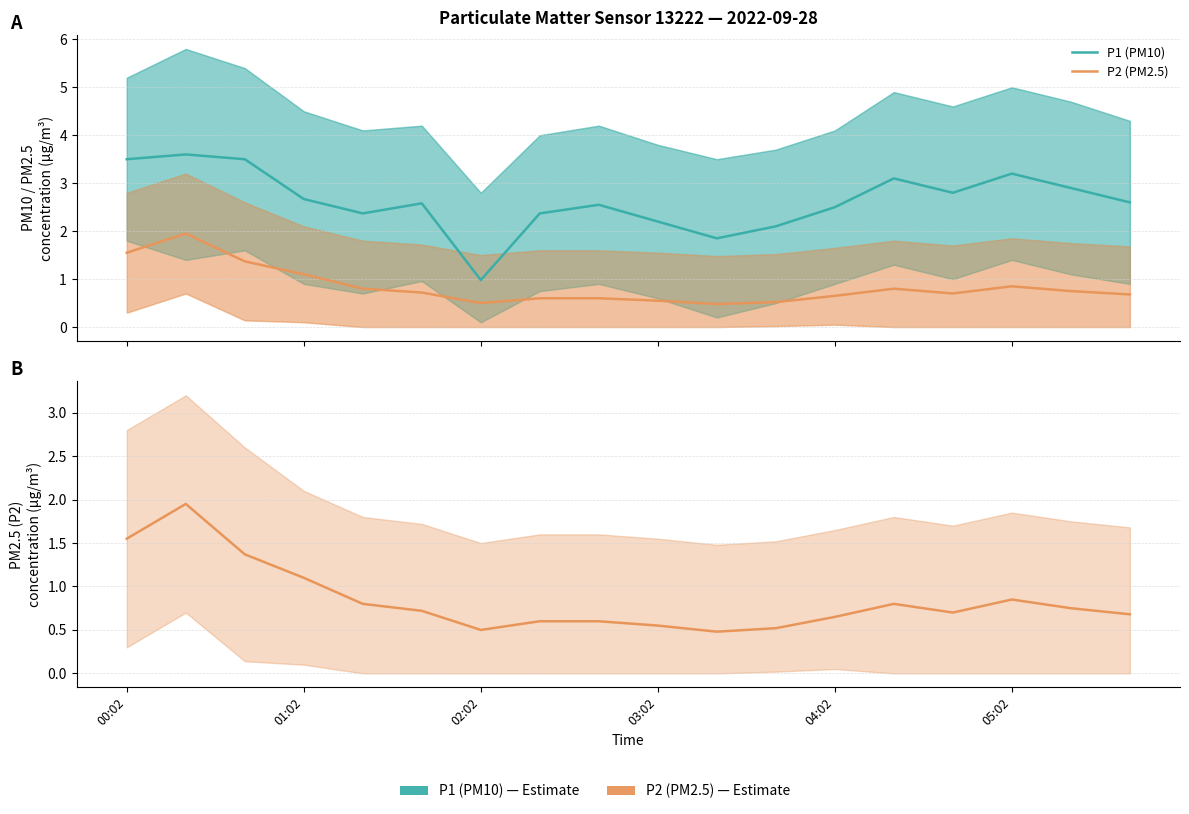

The P2 (PM2.5) series shows 2.2 at 02:02. True or false?

False